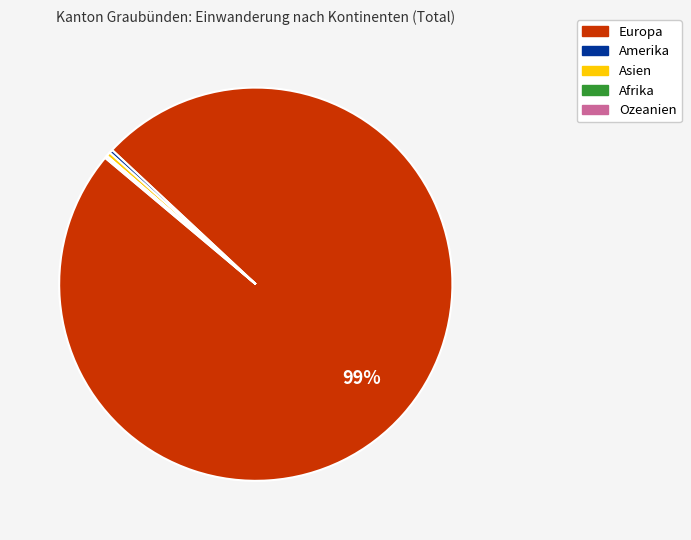

Which slice is the largest?

Europa